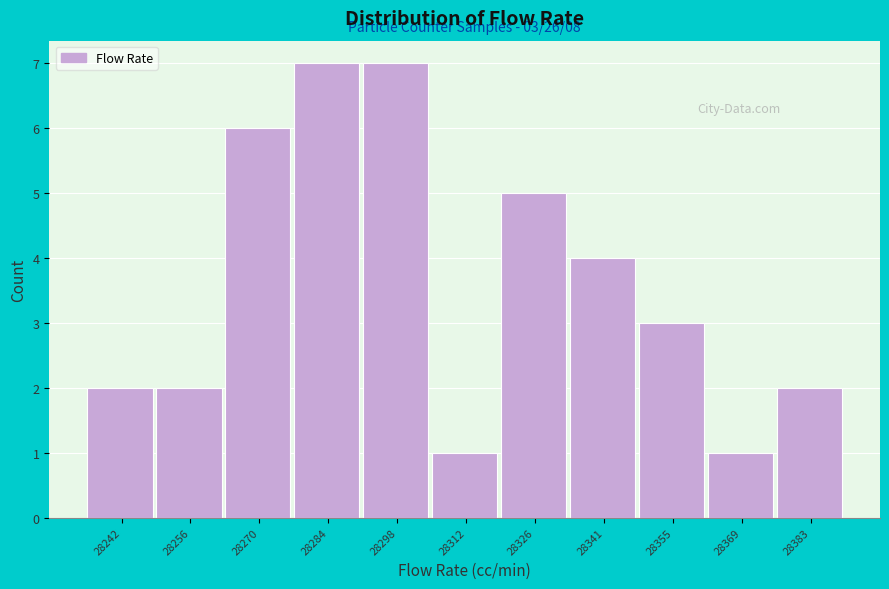

Reading right to left, what are all the values shown in this chart?

2	1	3	4	5	1	7	7	6	2	2